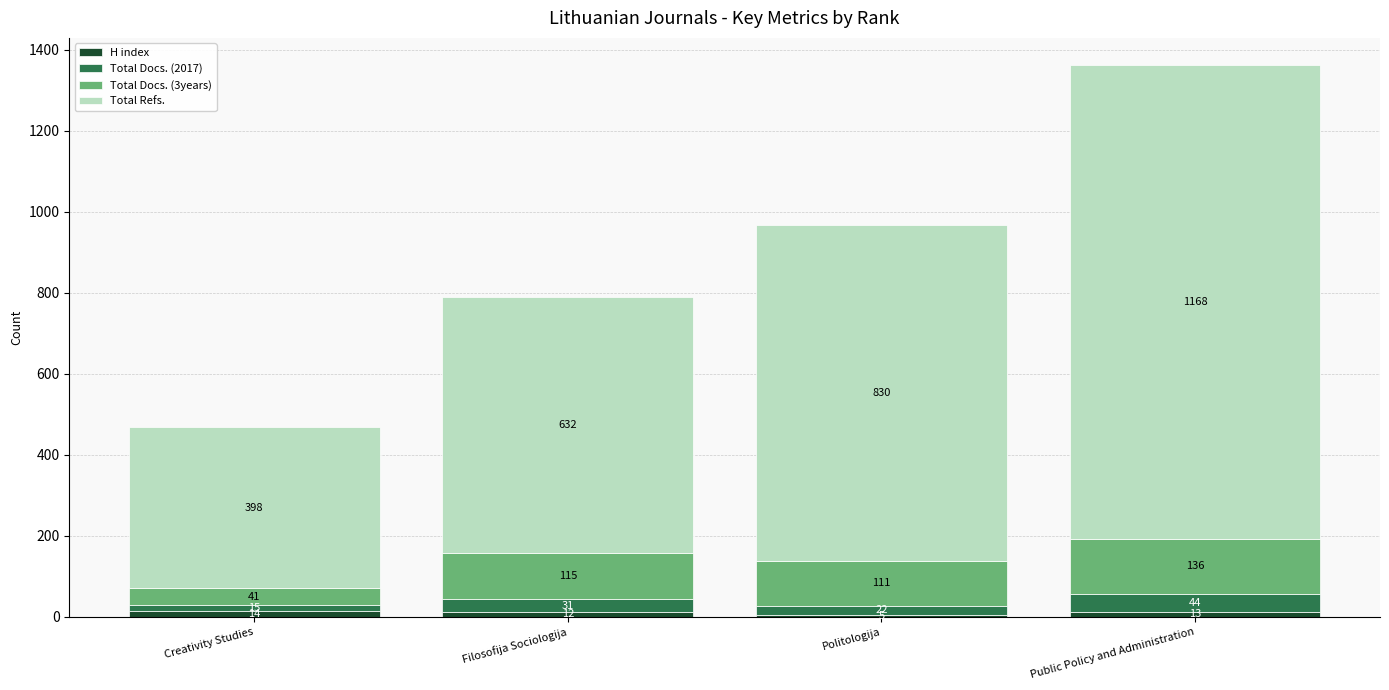

What is the total value across all series at Filosofija Sociologija?

790